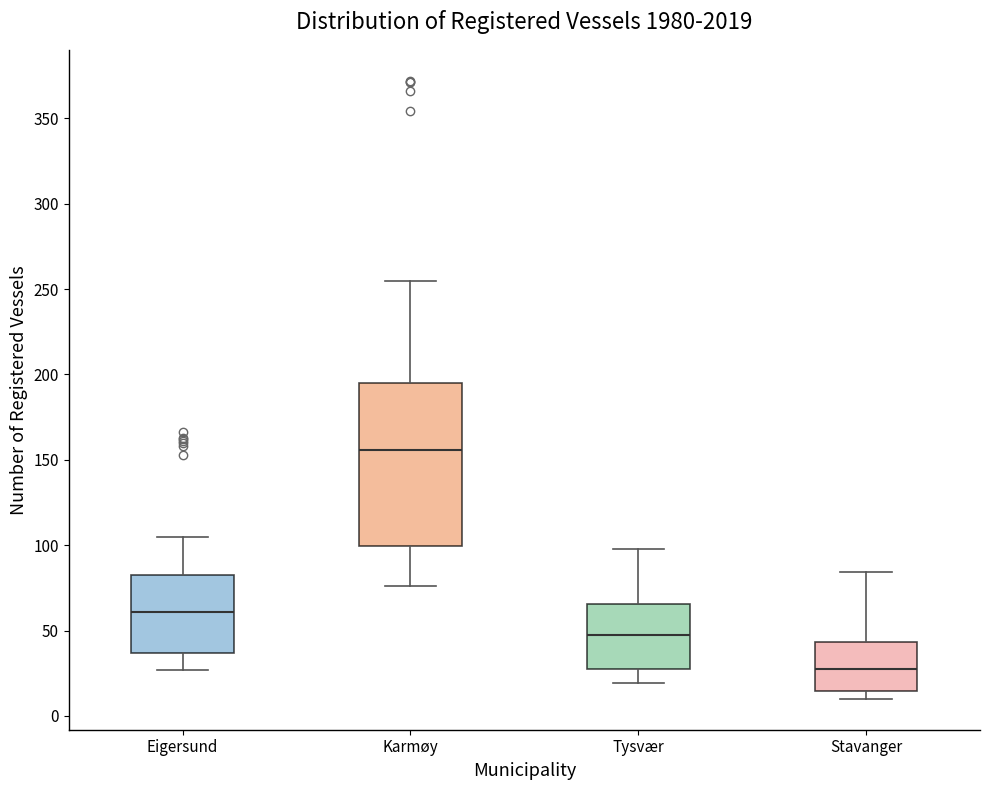

Comparing the boxes themselves (not the whiskers), which one is the tallest?

Karmøy